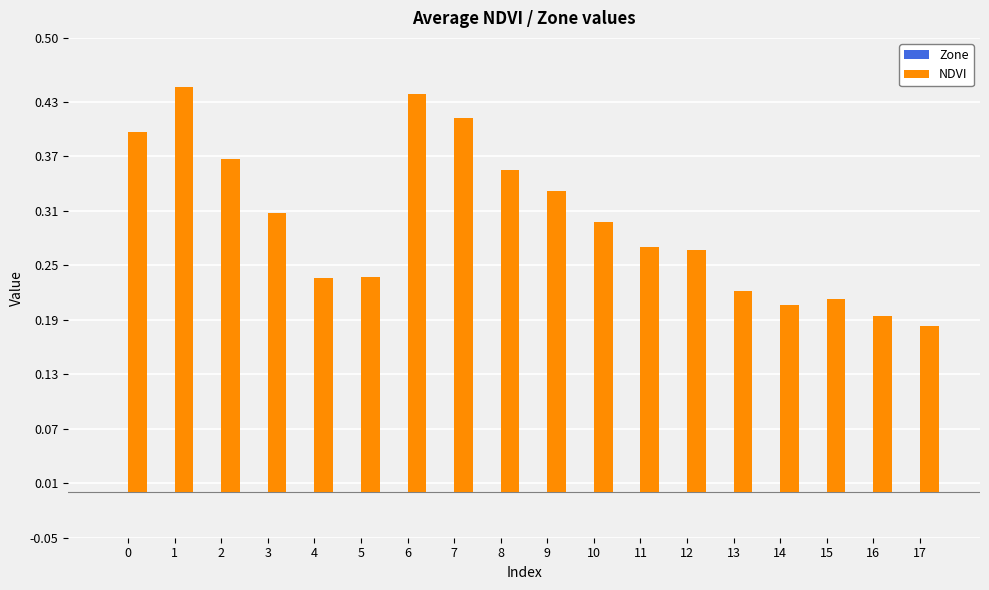

Which has a higher value, 16 or 0?

0